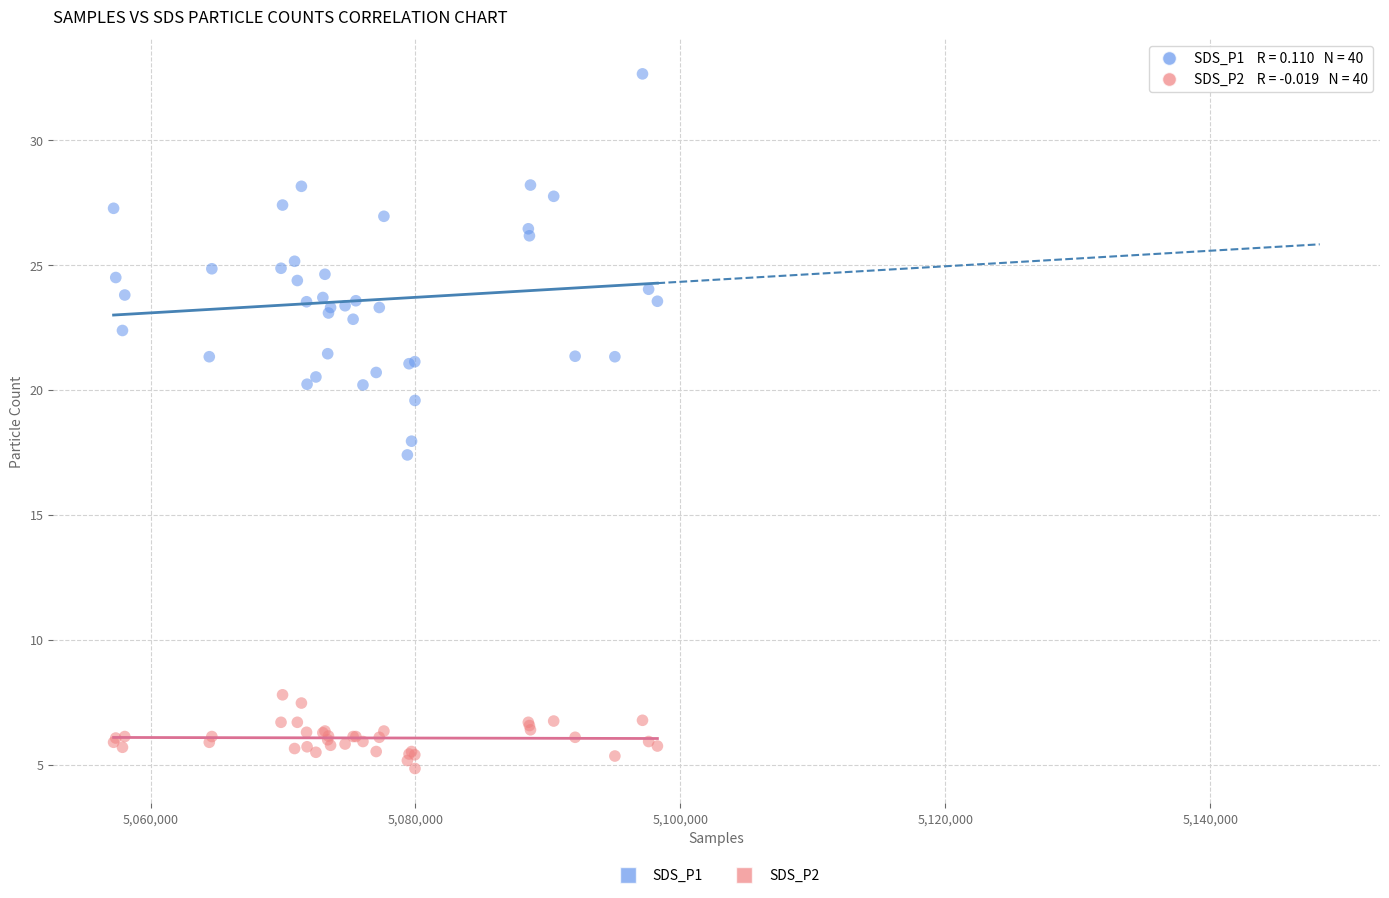

What is the X range (max minus min) for the scatter plot?

41057.0